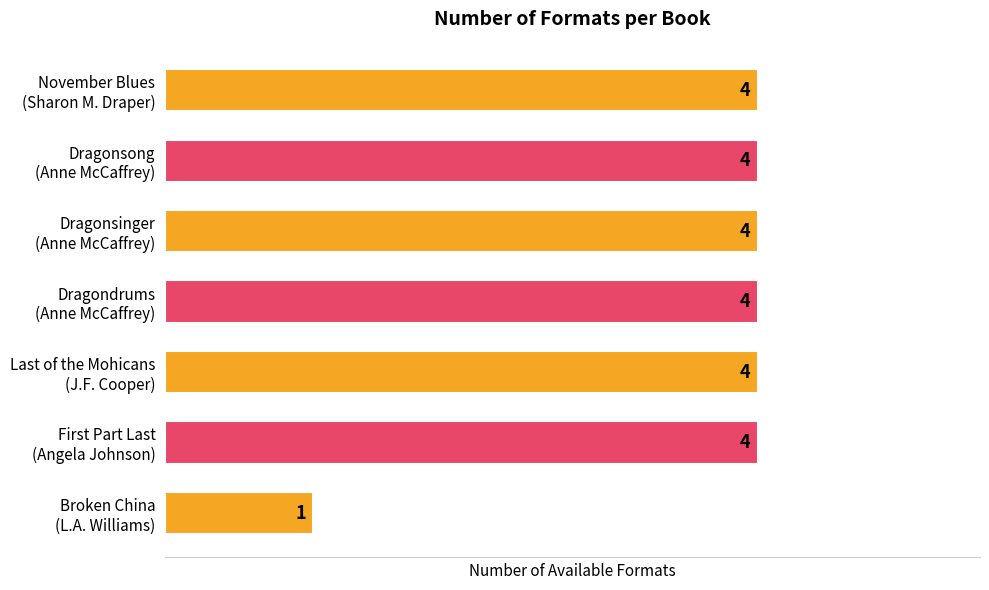

What is the difference between the maximum and minimum values?

3